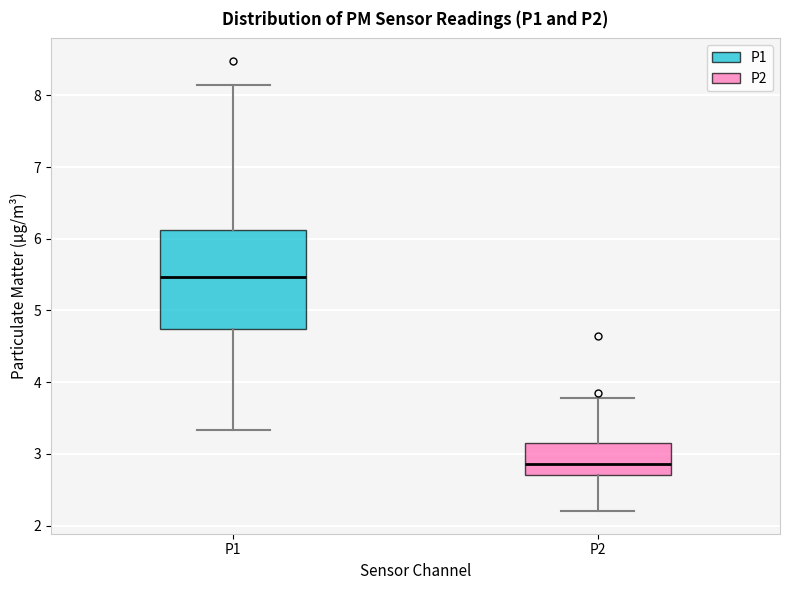

Comparing the boxes themselves (not the whiskers), which one is the tallest?

P1